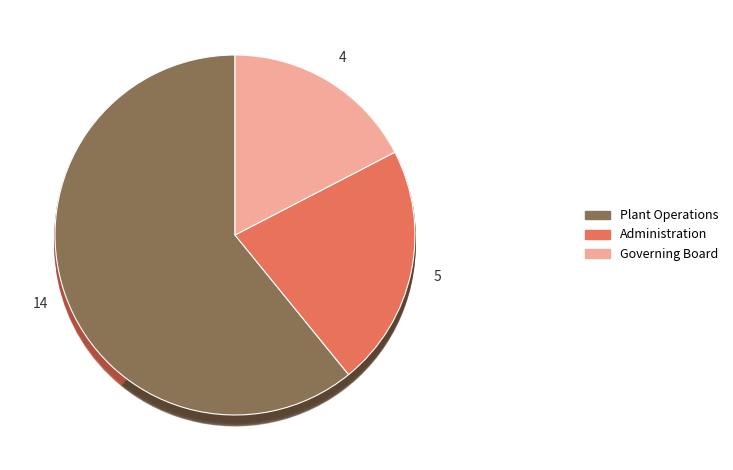

How much of the chart is everything except Administration?

78.3%